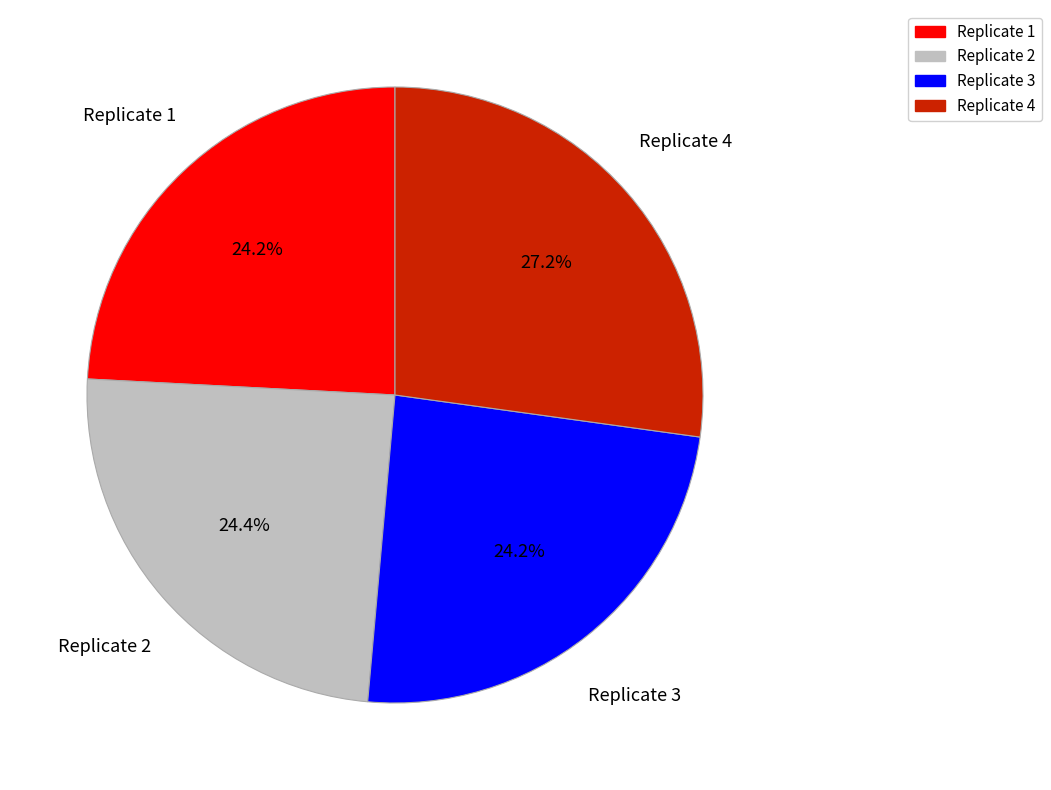

True or false: Replicate 3 accounts for 34% of the total.

False